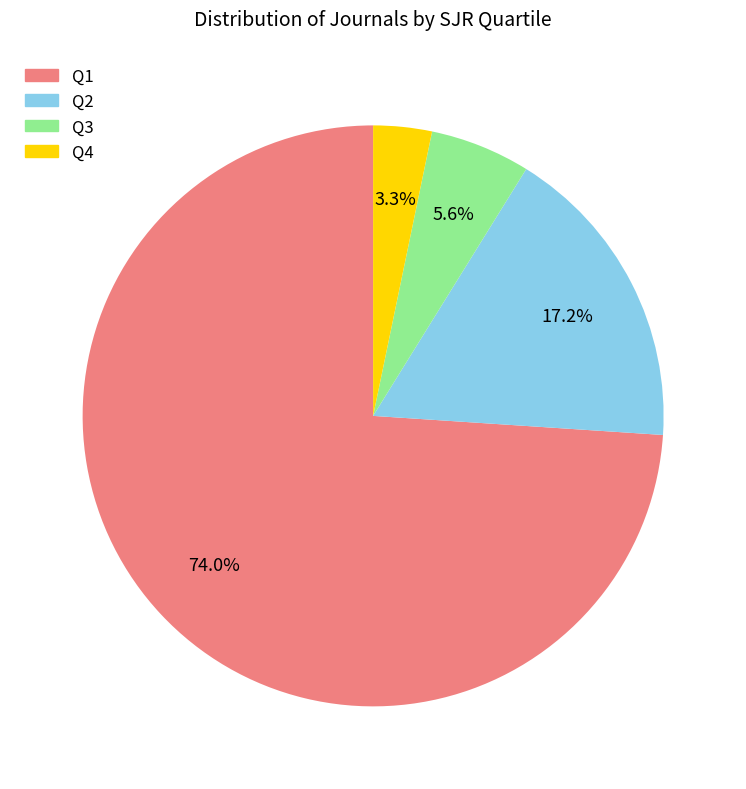

What percentage is the Q3 slice, to the nearest percent?

6%